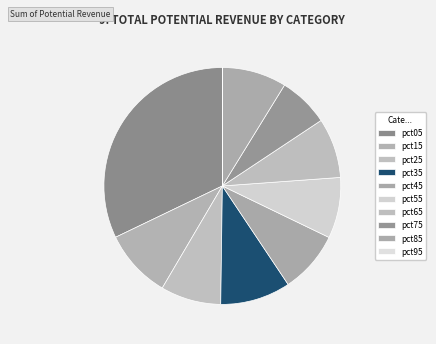

True or false: pct25 accounts for 8% of the total.

True